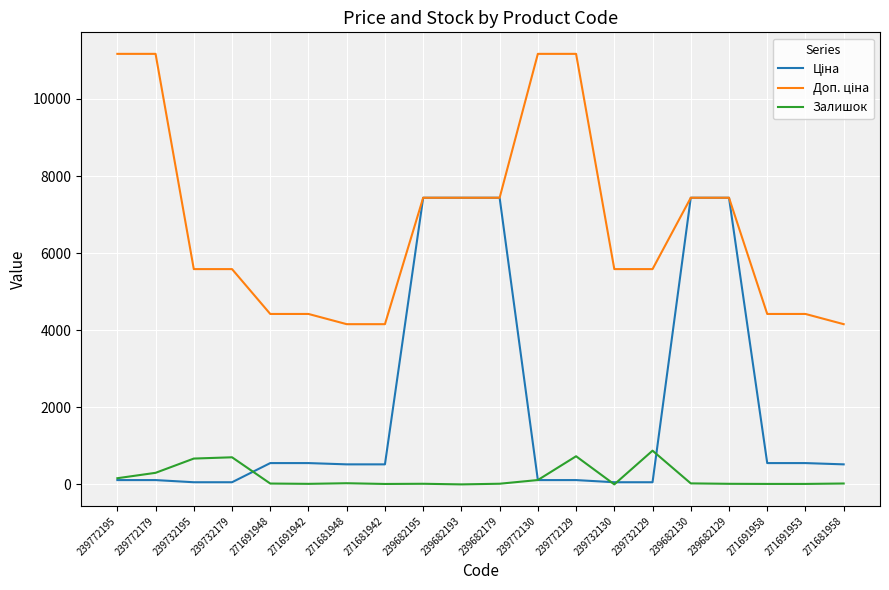

The Залишок series shows 30.0 at 271681948. True or false?

True